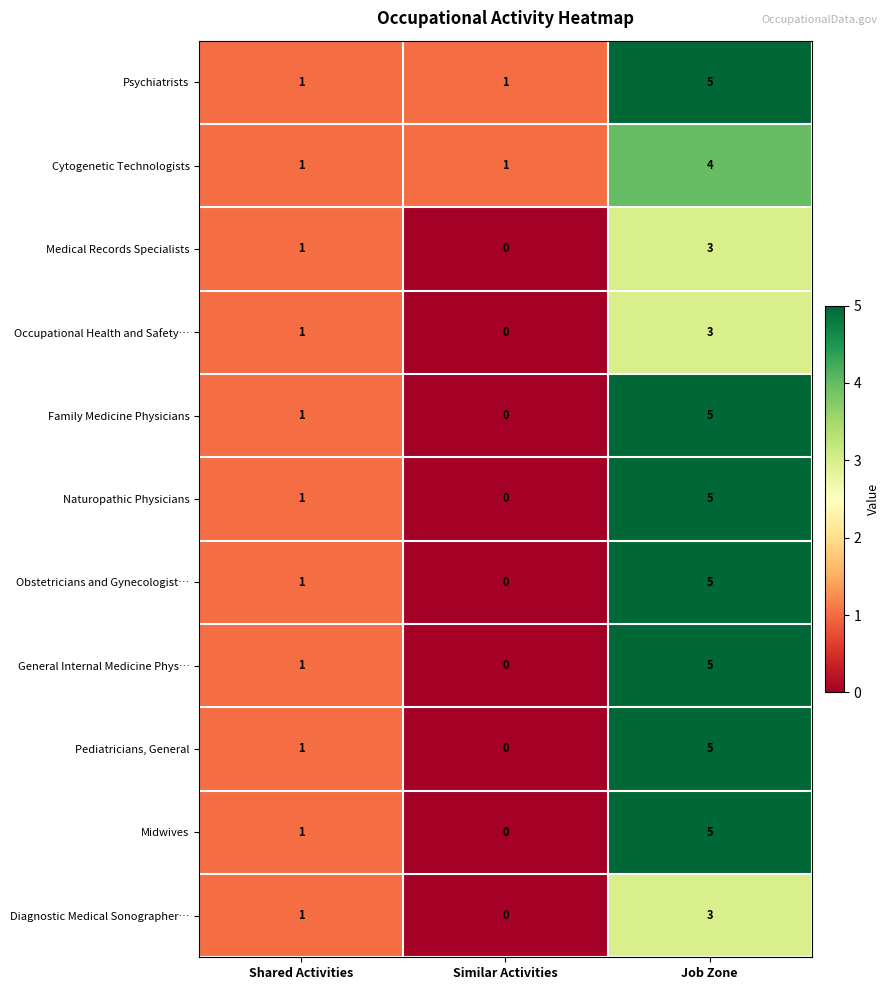

List the labels in order of Obstetricians and Gynecologist… value, smallest first.

Similar Activities, Shared Activities, Job Zone